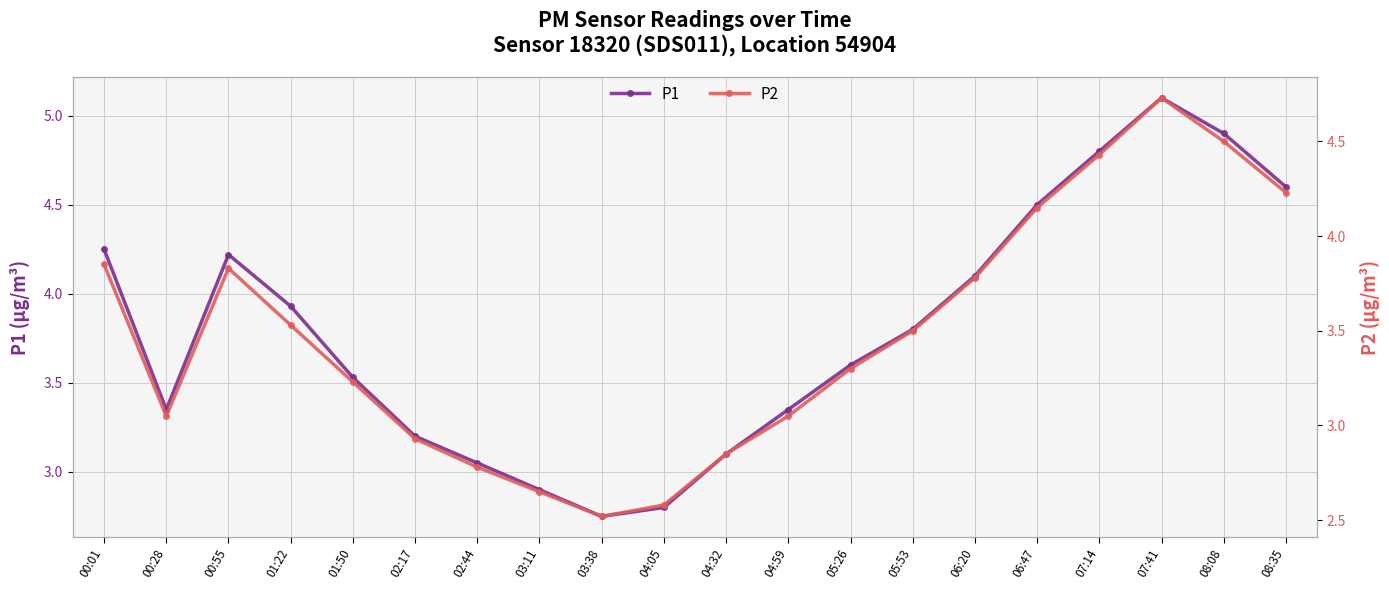

What is the smallest value displayed?

2.5